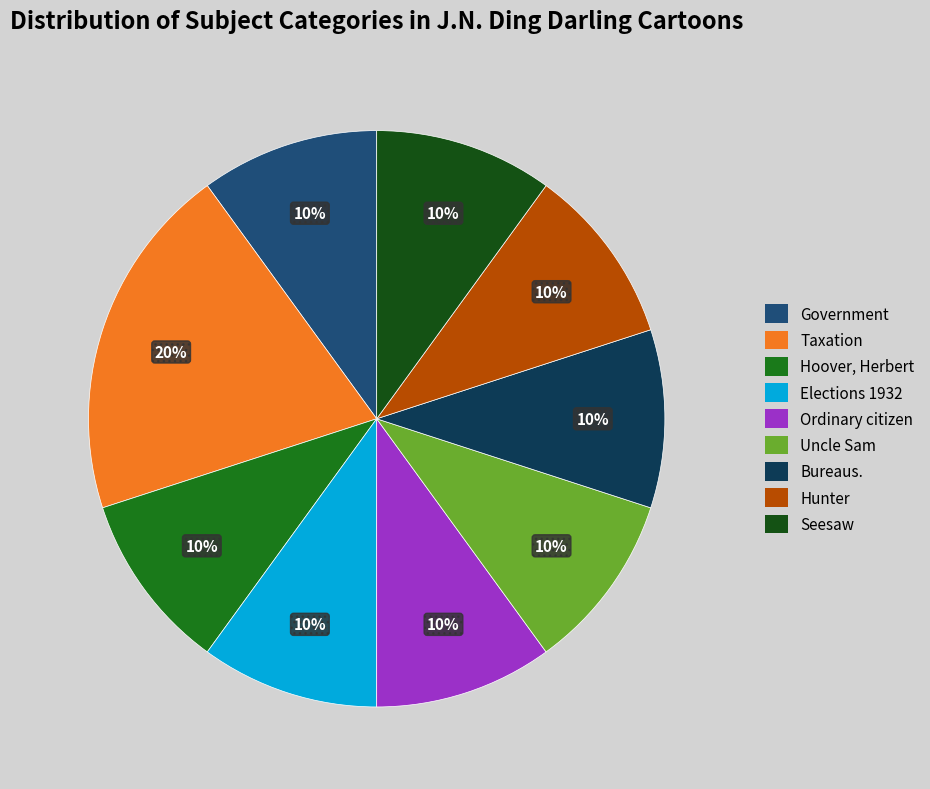

What is the ratio of the value at Bureaus. to the value at Hunter?

1.0